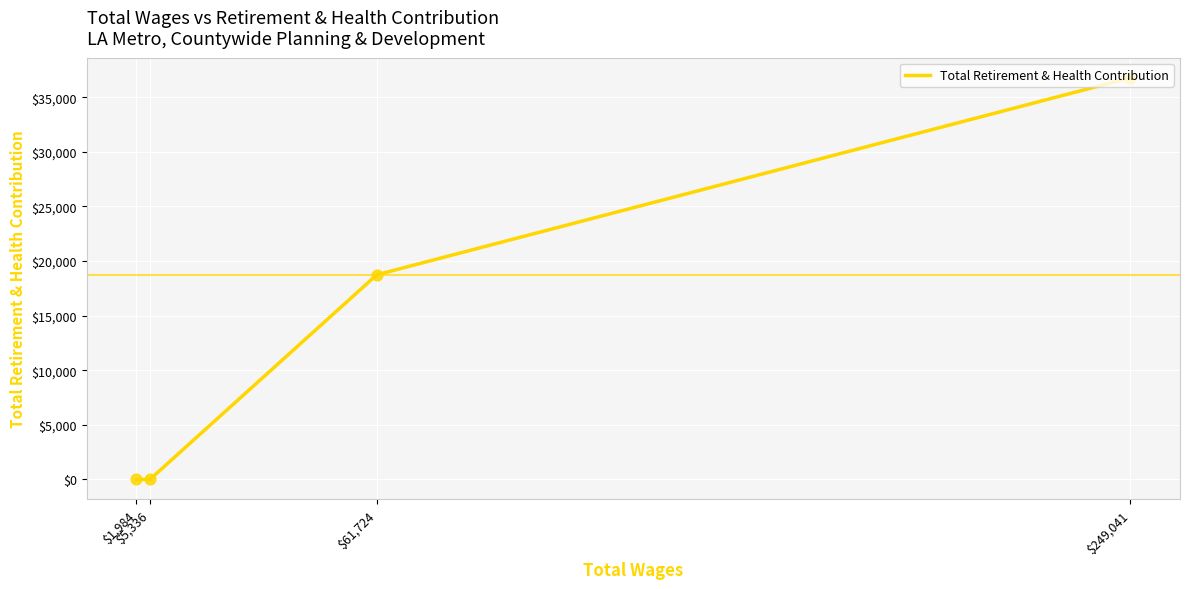

Which has a higher value, $61,724 or $249,041?

$249,041